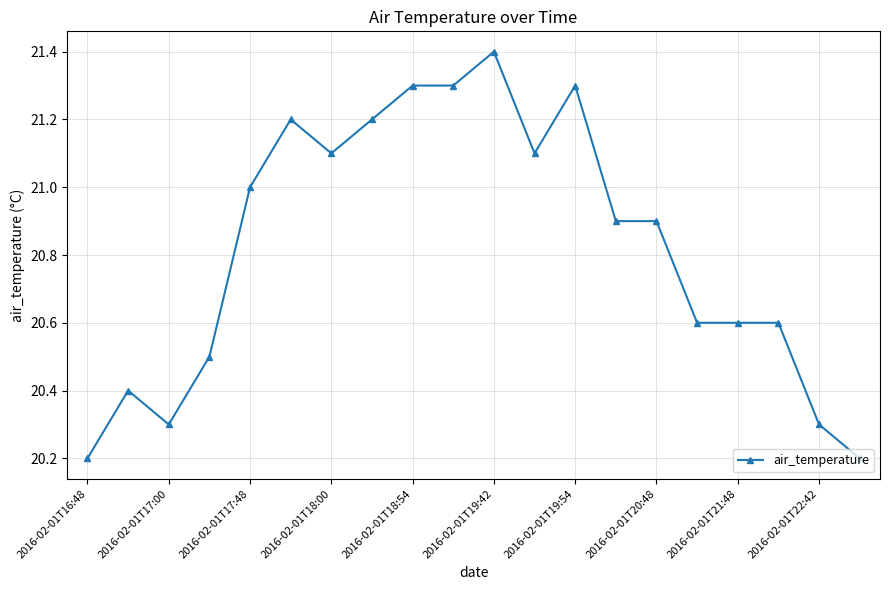

What is the sum of all values?

416.4